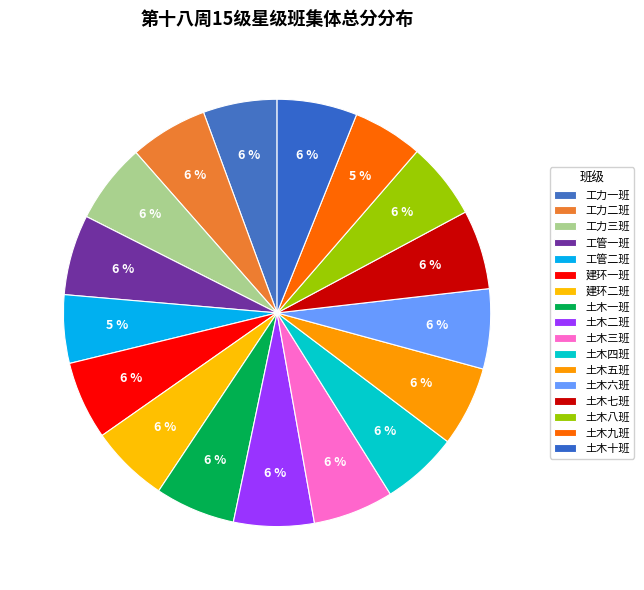

Count the number of slices in the pie.

17